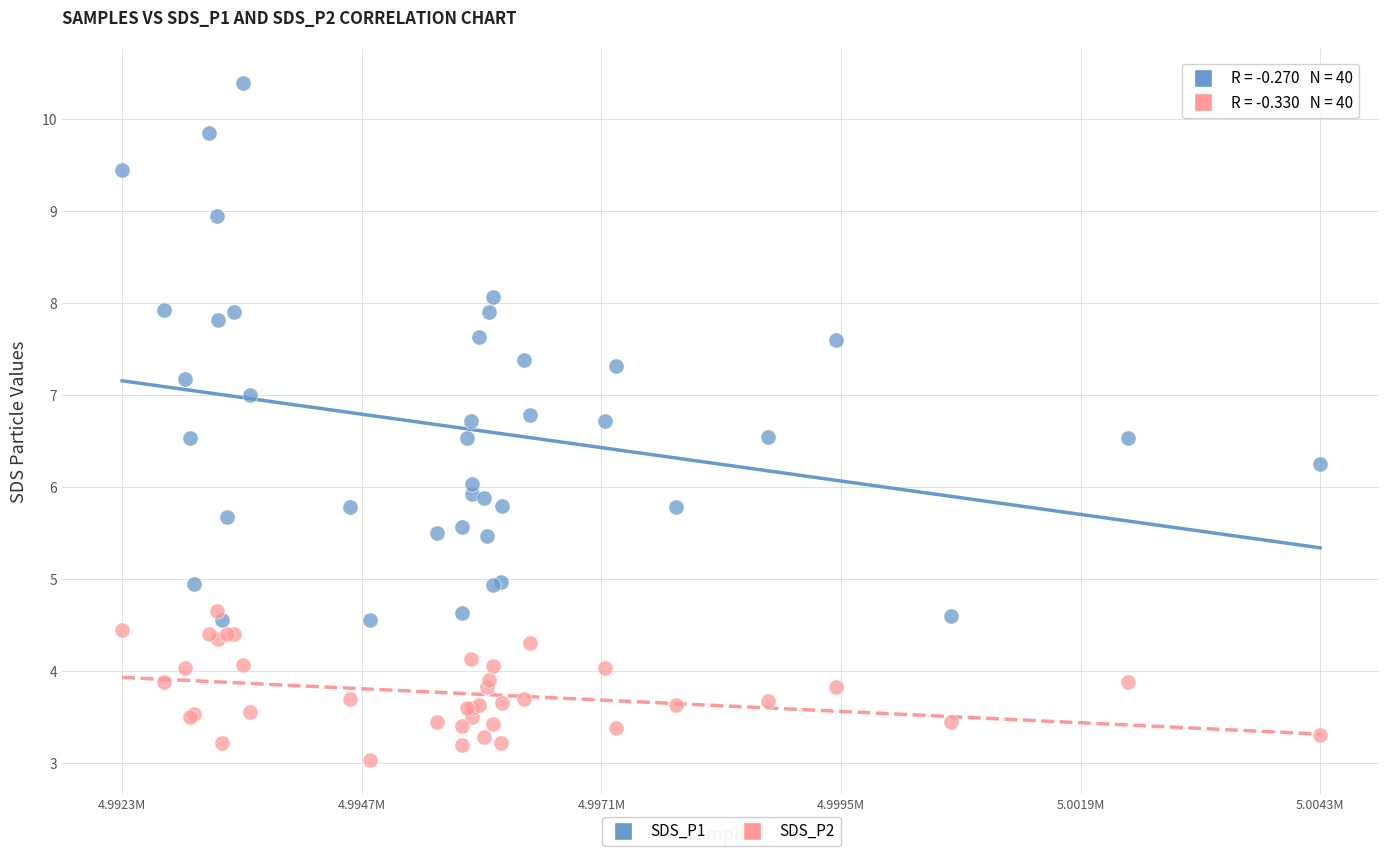

Which series reaches the minimum Y coordinate?

SDS_P2